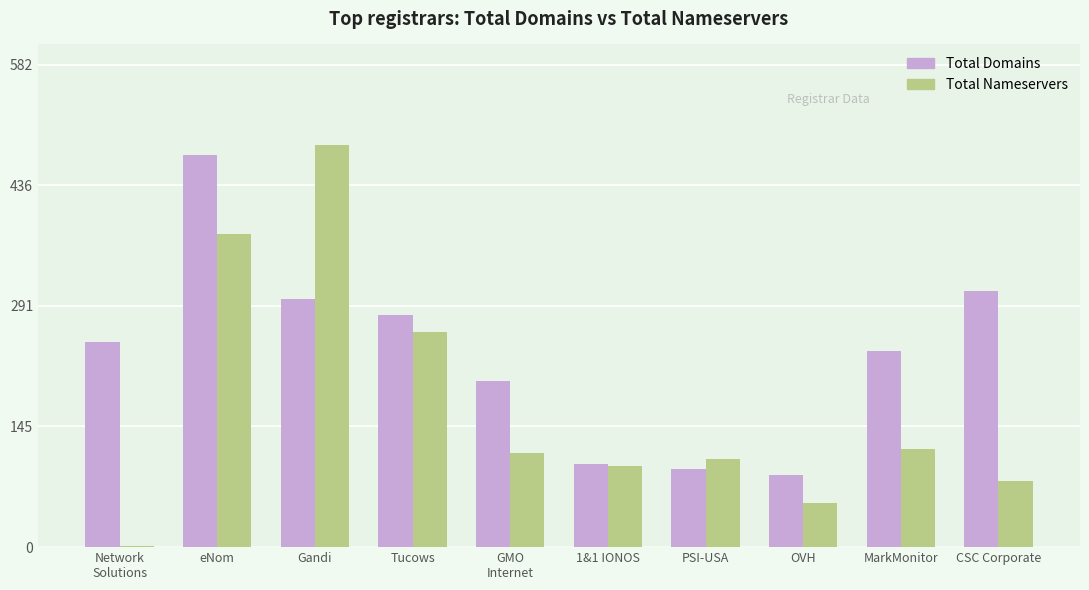

At which category is the sum across all series the highest?

eNom